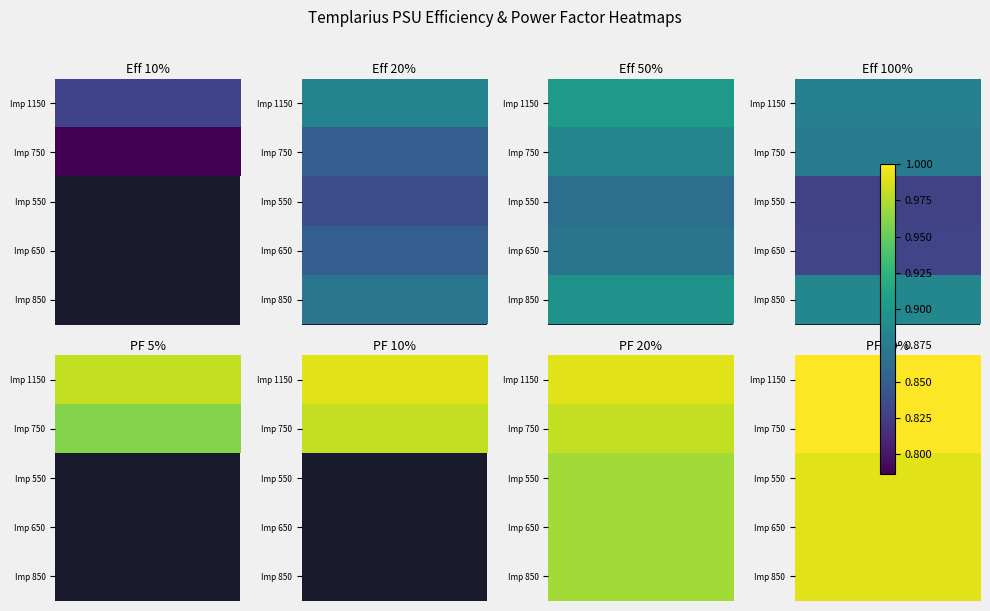

At how many categories does at least one series exceed 0?

2